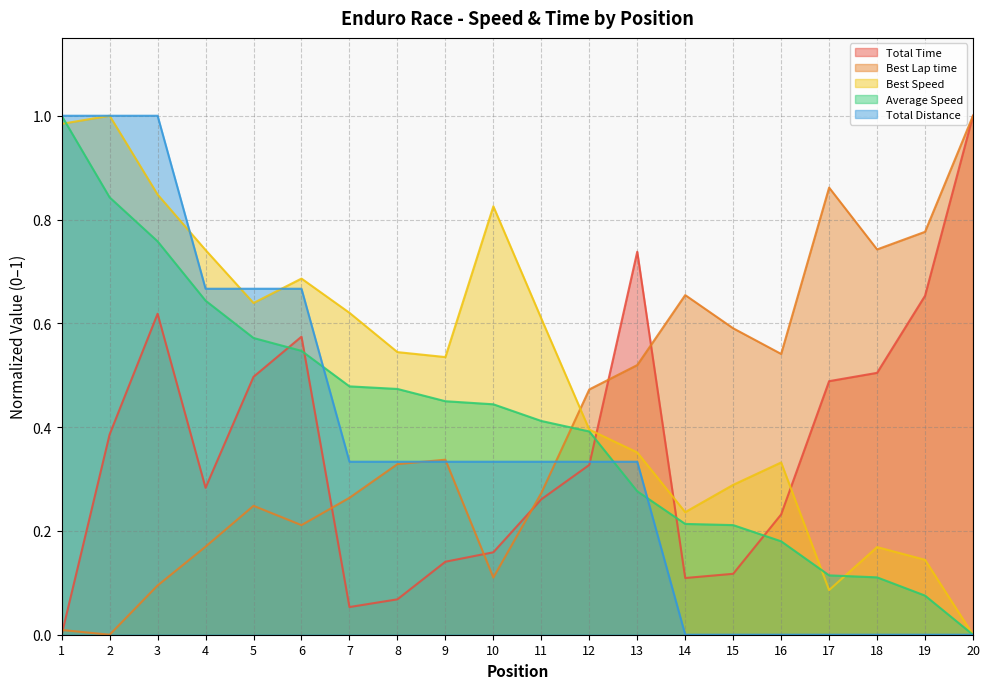

What is the total value across all series at 6?

2.7